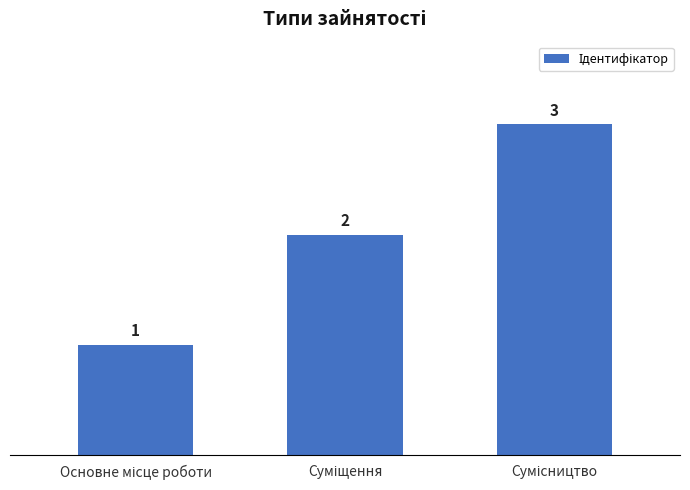

What is the greatest value displayed?

3